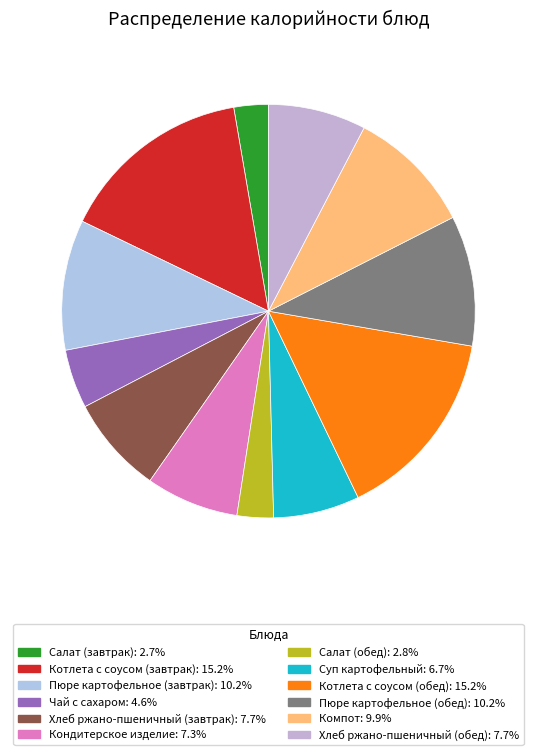

Does Салат (завтрак) represent more than half of the total?

No